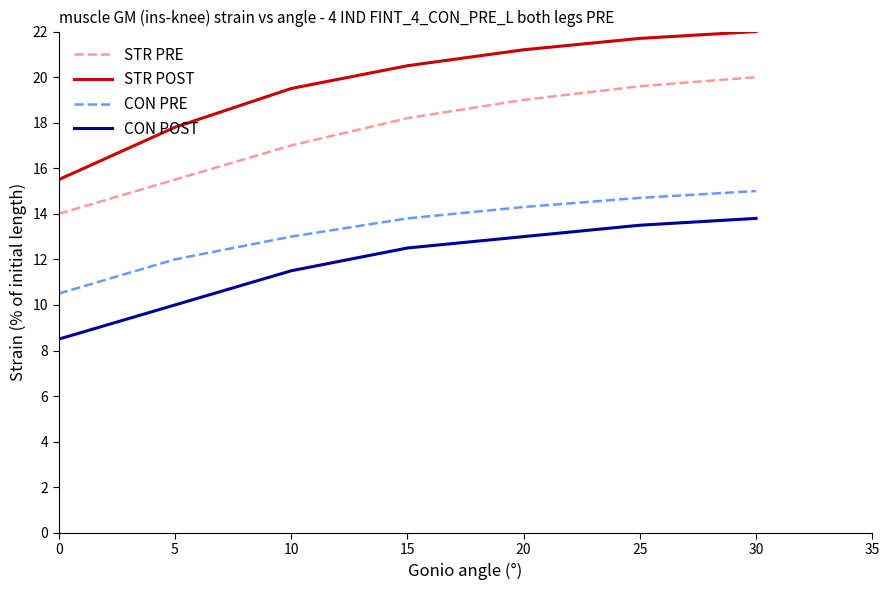

What is the total value across all series at 0?

48.5